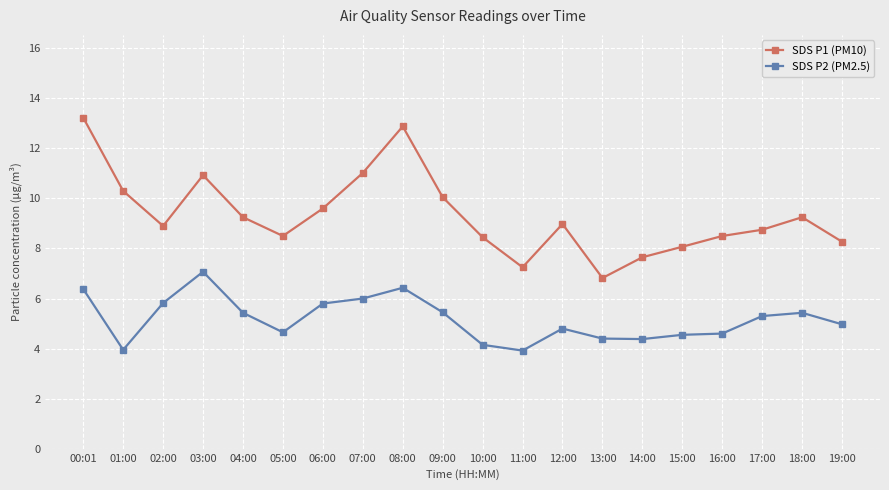

Rank the series at 13:00 from highest to lowest value.

SDS P1 (PM10), SDS P2 (PM2.5)